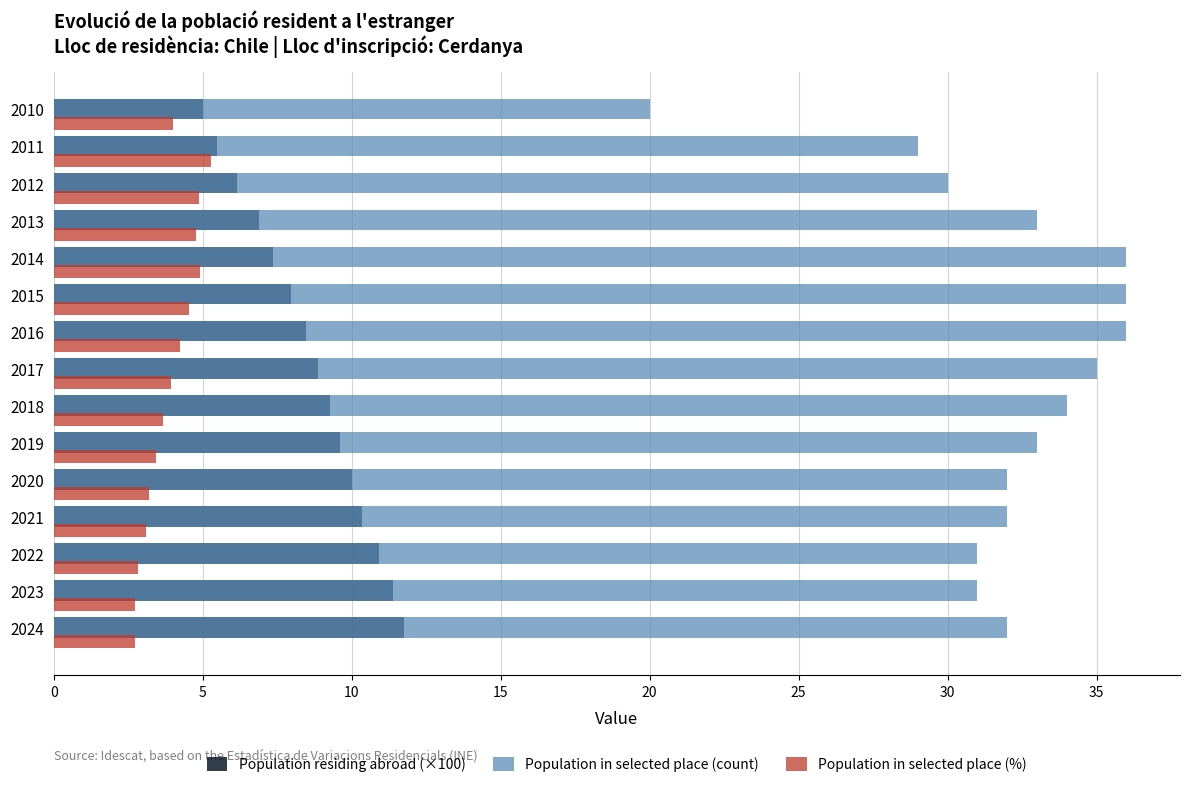

Which series has the largest total across all categories?

Population in selected place (count)